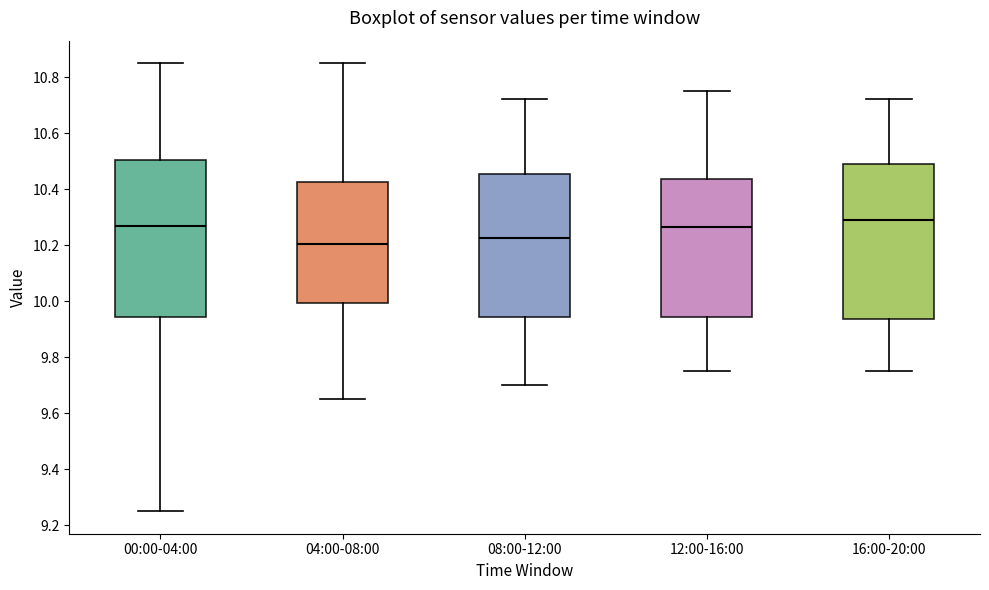

Reading left to right, read every box against the y-axis: the position of its median line, the range the box covers, and the ends of its whiskers. The values are not printed on the chart, so give them approximately, as read against the axis.

00:00-04:00: median 10.28, box 9.94 to 10.50, whiskers 9.26 to 10.86
04:00-08:00: median 10.20, box 10.00 to 10.42, whiskers 9.66 to 10.86
08:00-12:00: median 10.22, box 9.94 to 10.46, whiskers 9.70 to 10.72
12:00-16:00: median 10.26, box 9.94 to 10.44, whiskers 9.76 to 10.76
16:00-20:00: median 10.30, box 9.94 to 10.50, whiskers 9.76 to 10.72